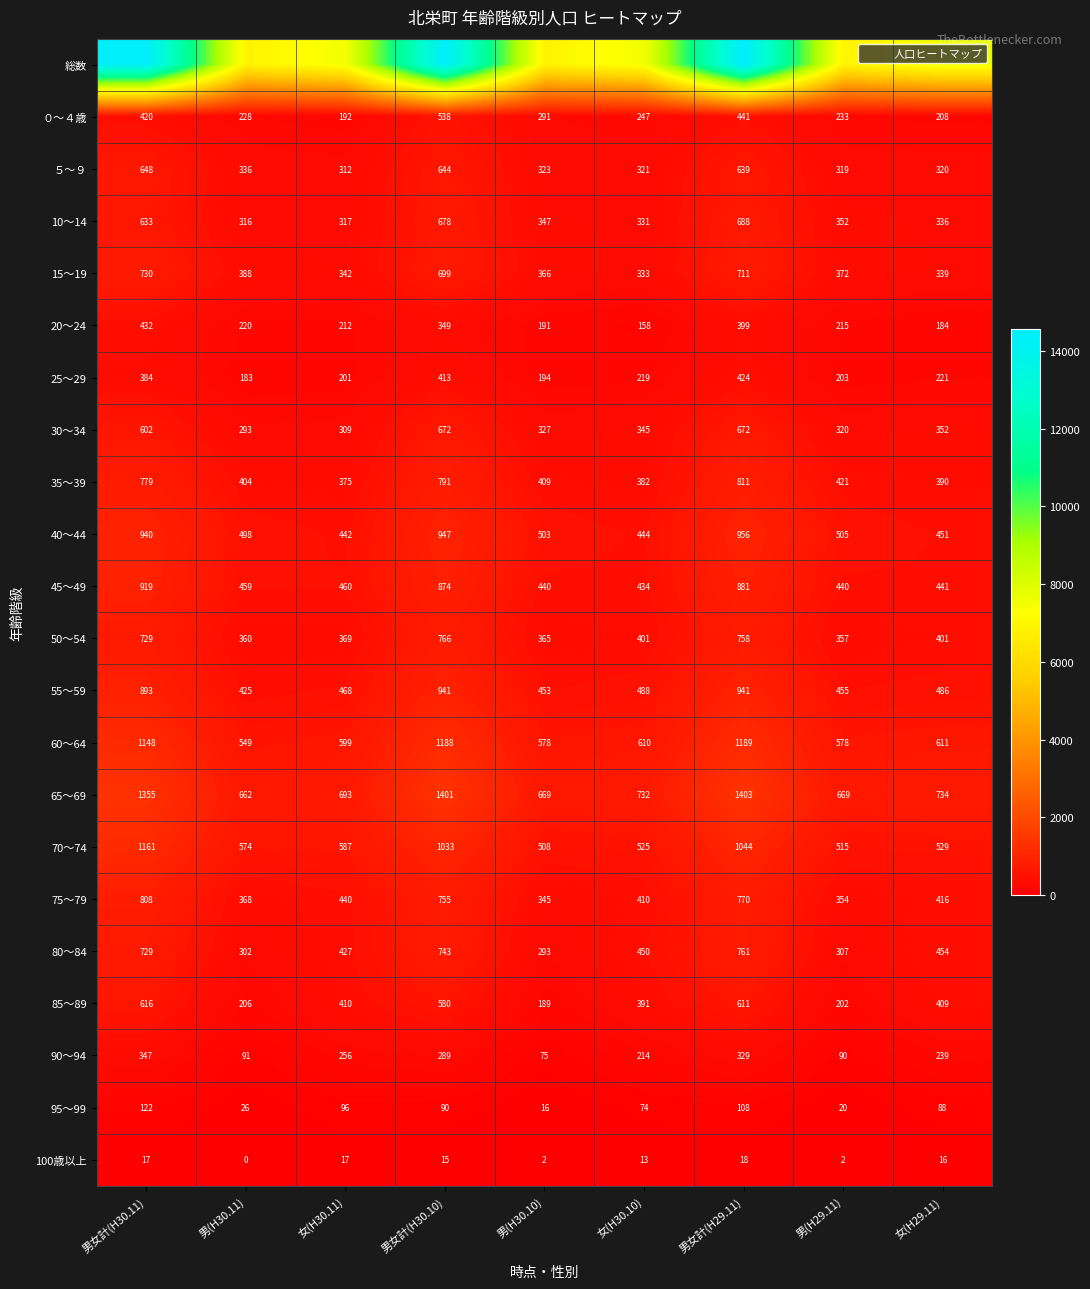

Read the 35～39 value at 男女計(H30.11).

779